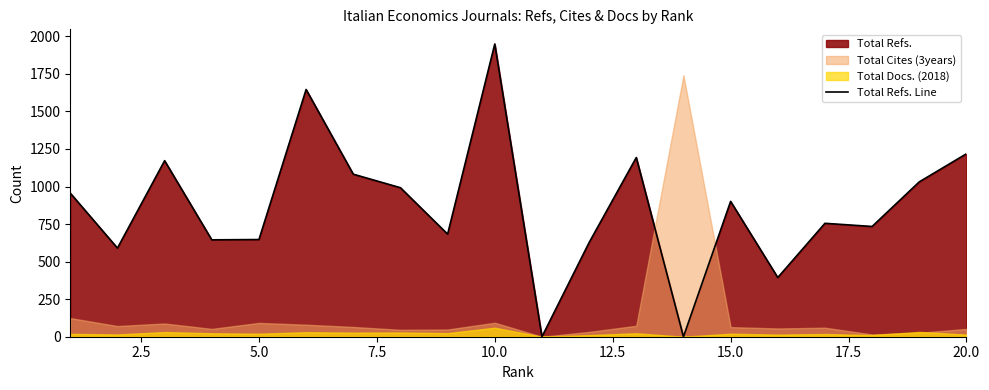

Does the chart display data point markers on the line(s)?

No